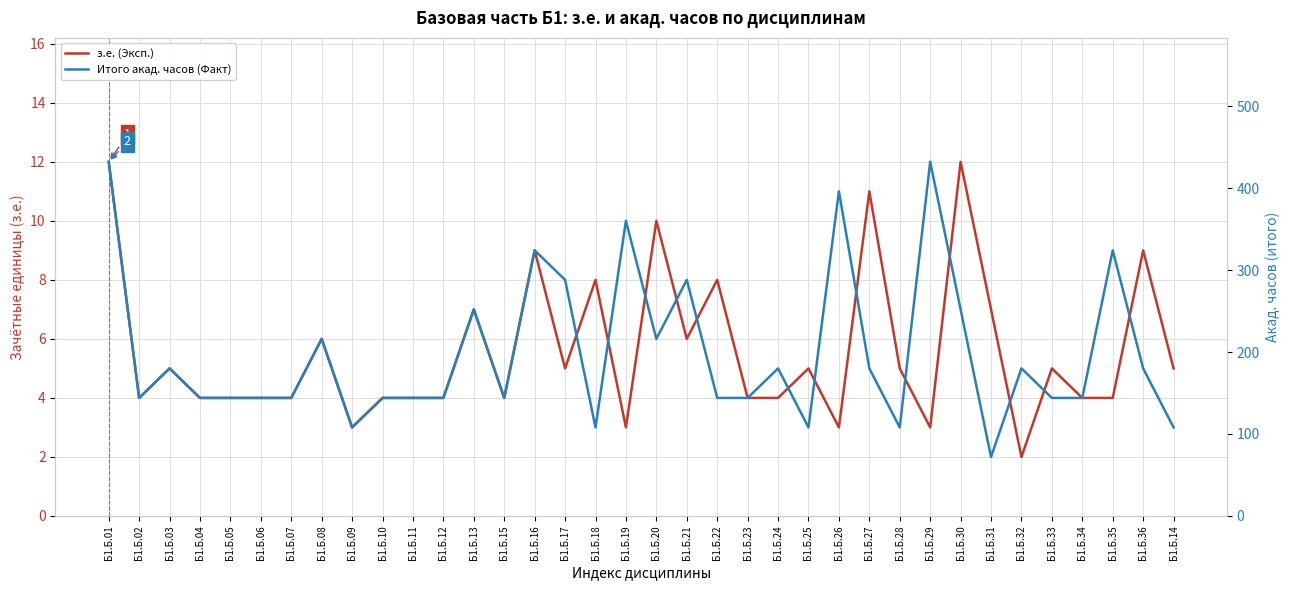

What is the spread (max minus min) of values at Б1.Б.18?

100